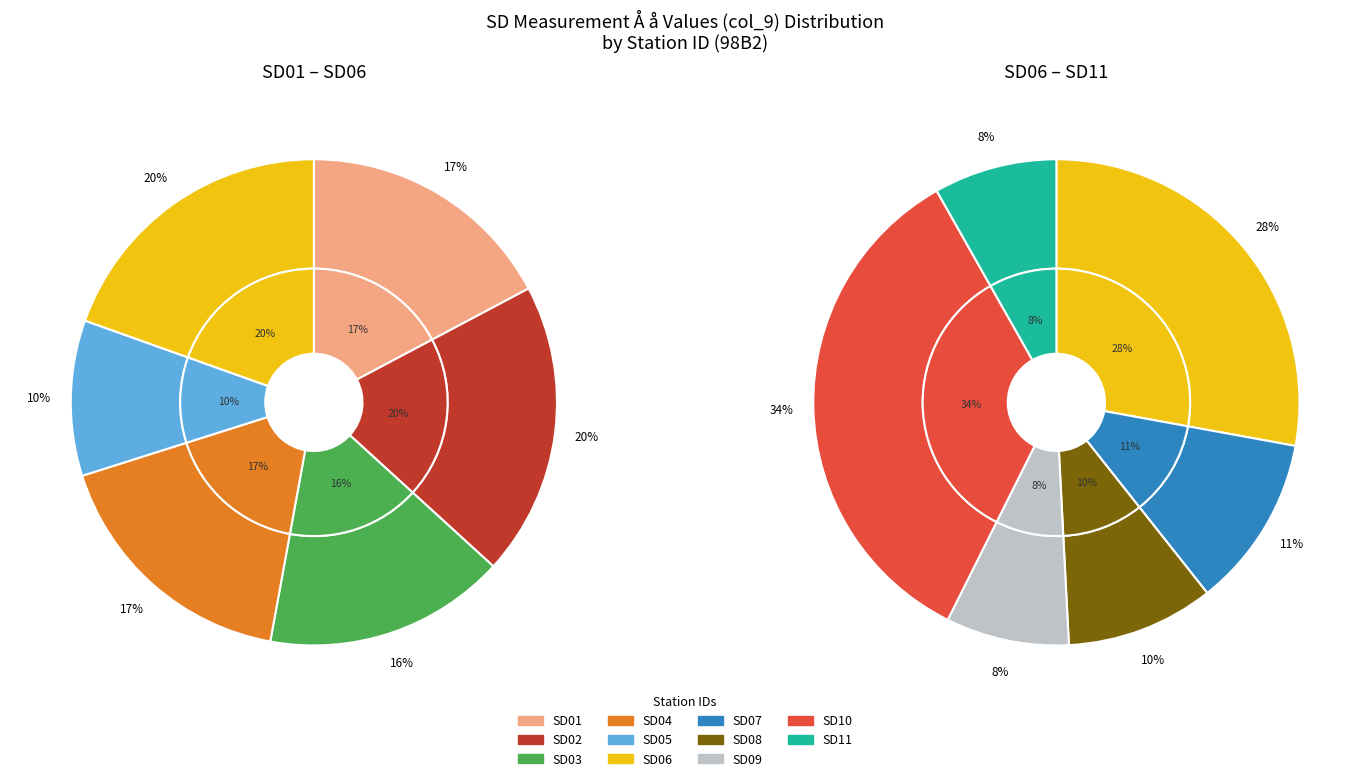

Count the number of slices in the pie.

11